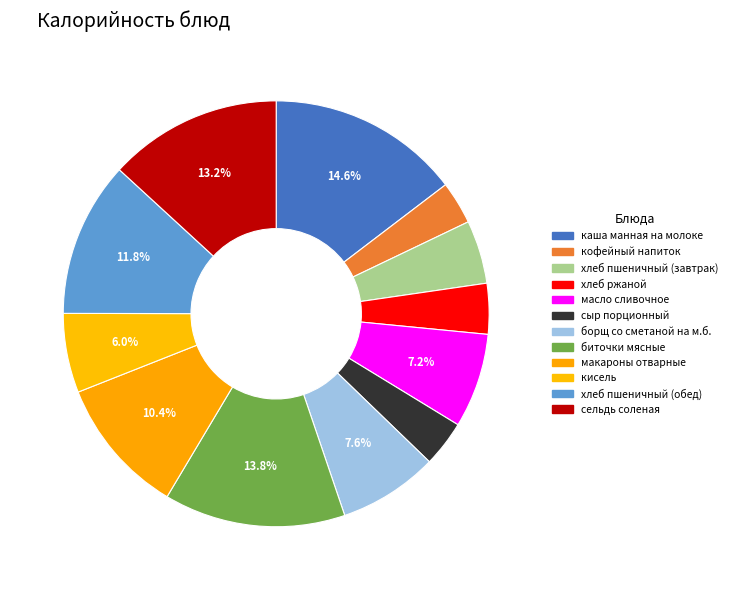

To the nearest percent, what is the difference between the хлеб пшеничный (обед) and биточки мясные slice percentages?

2%